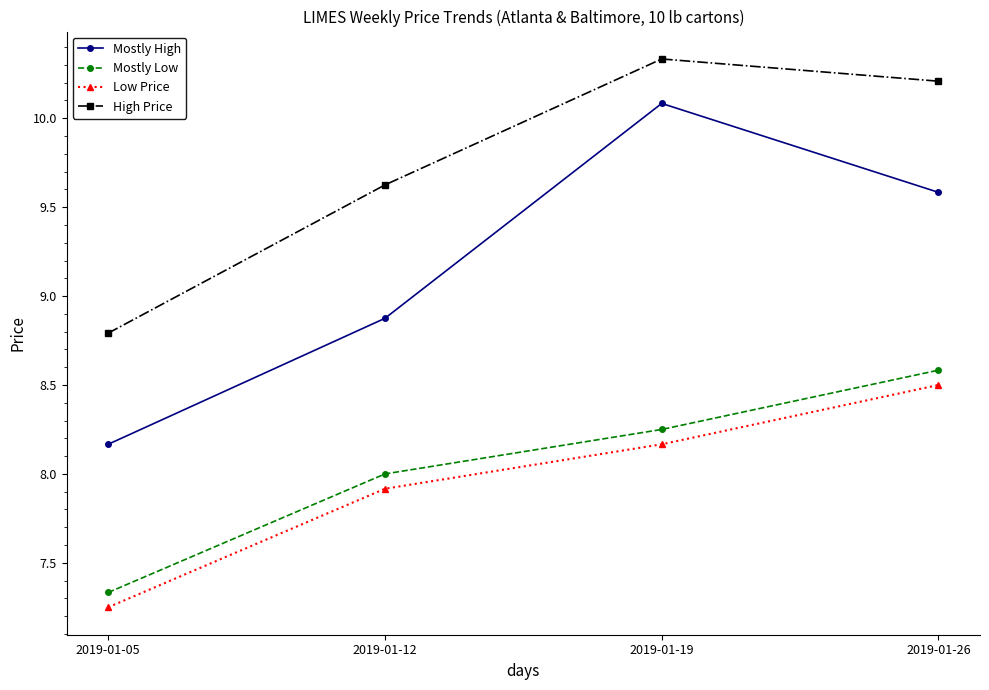

Which category has the highest value across all series?

2019-01-19